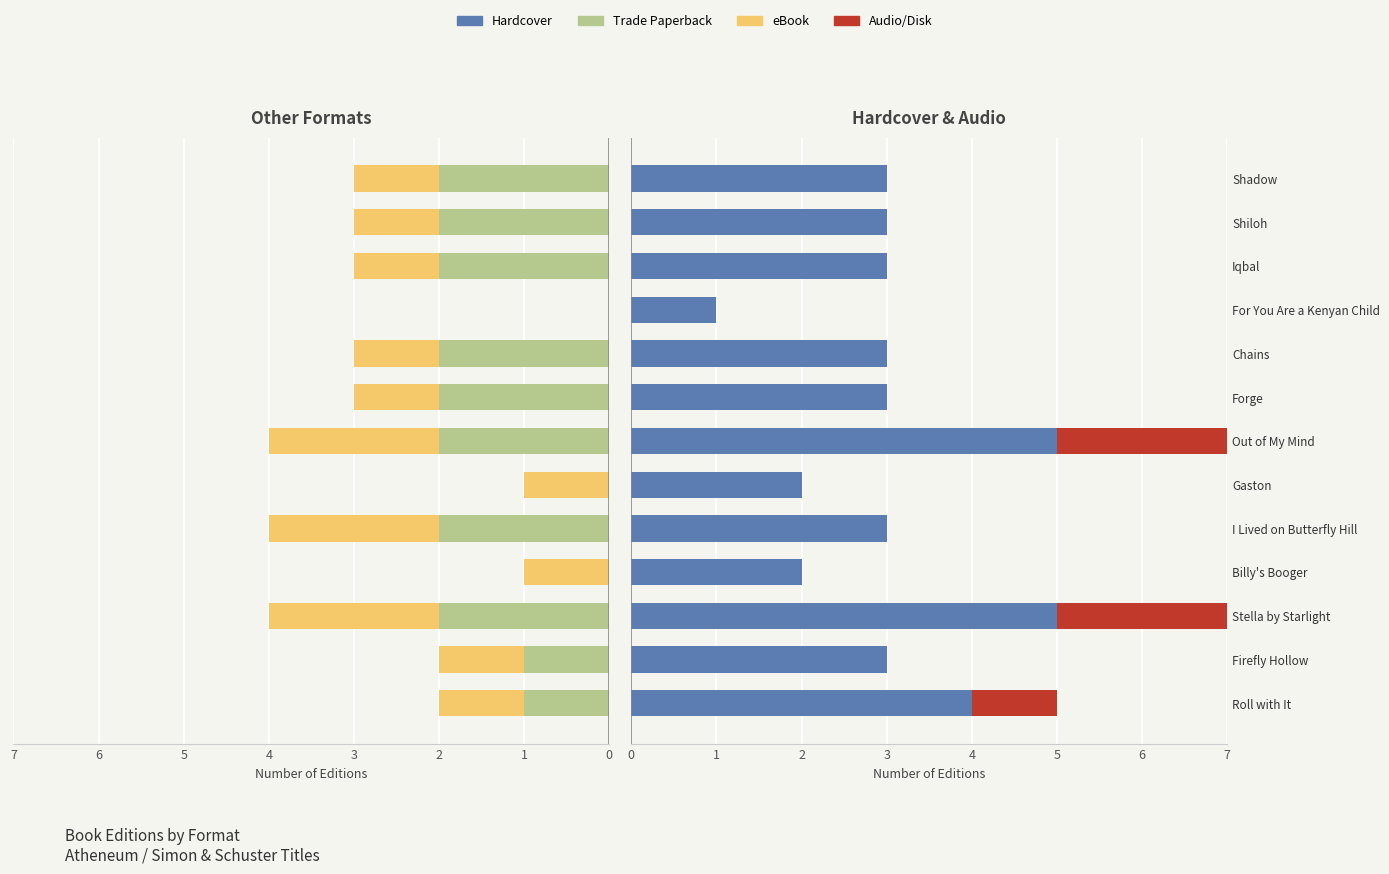

Read the eBook value at Roll with It.

1